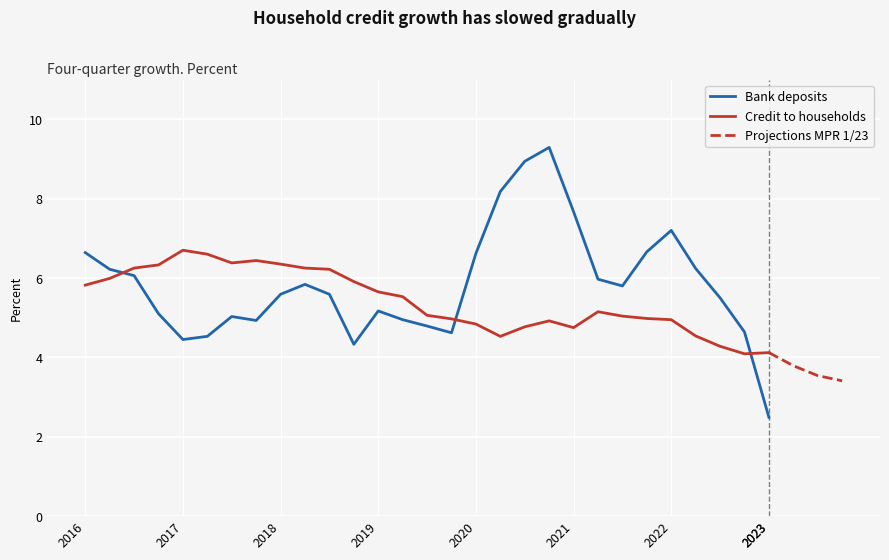

What is the maximum value for Projections MPR 1/23?

4.1